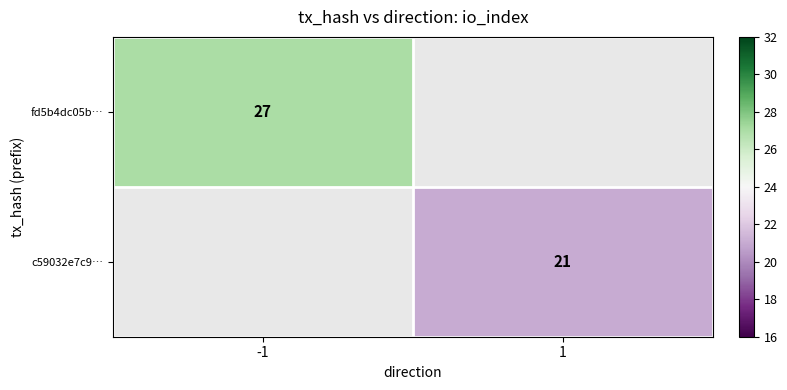

True or false: c59032e7c9… has a value of 21 at 1.

True